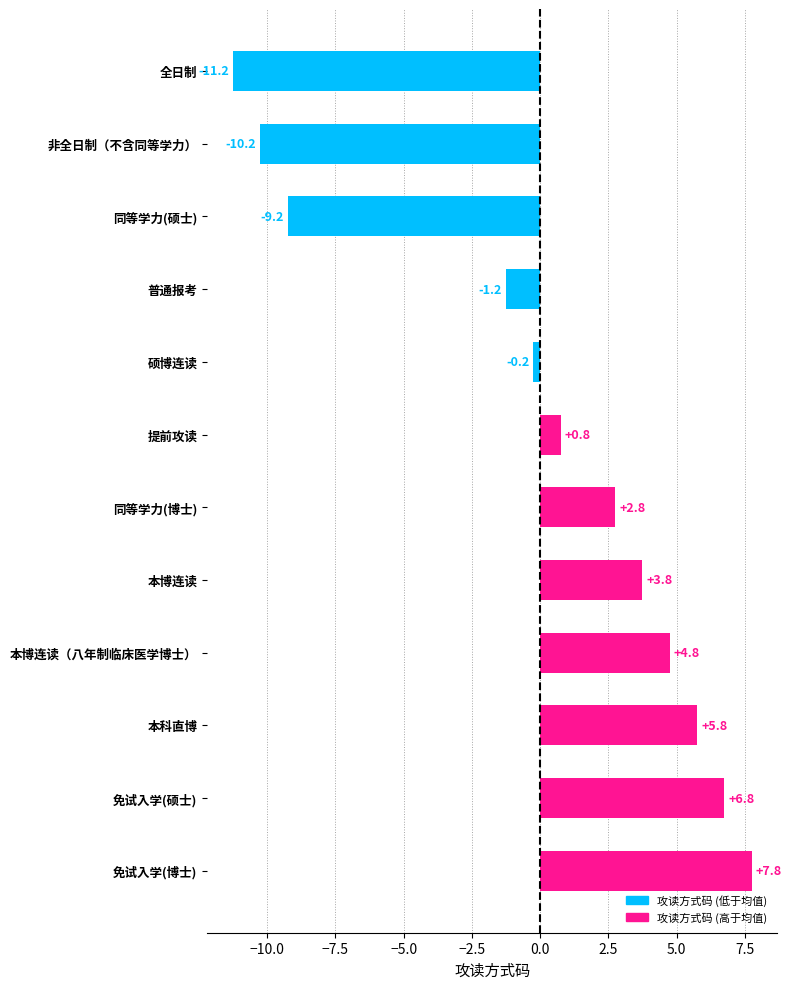

How many values are below zero?

5